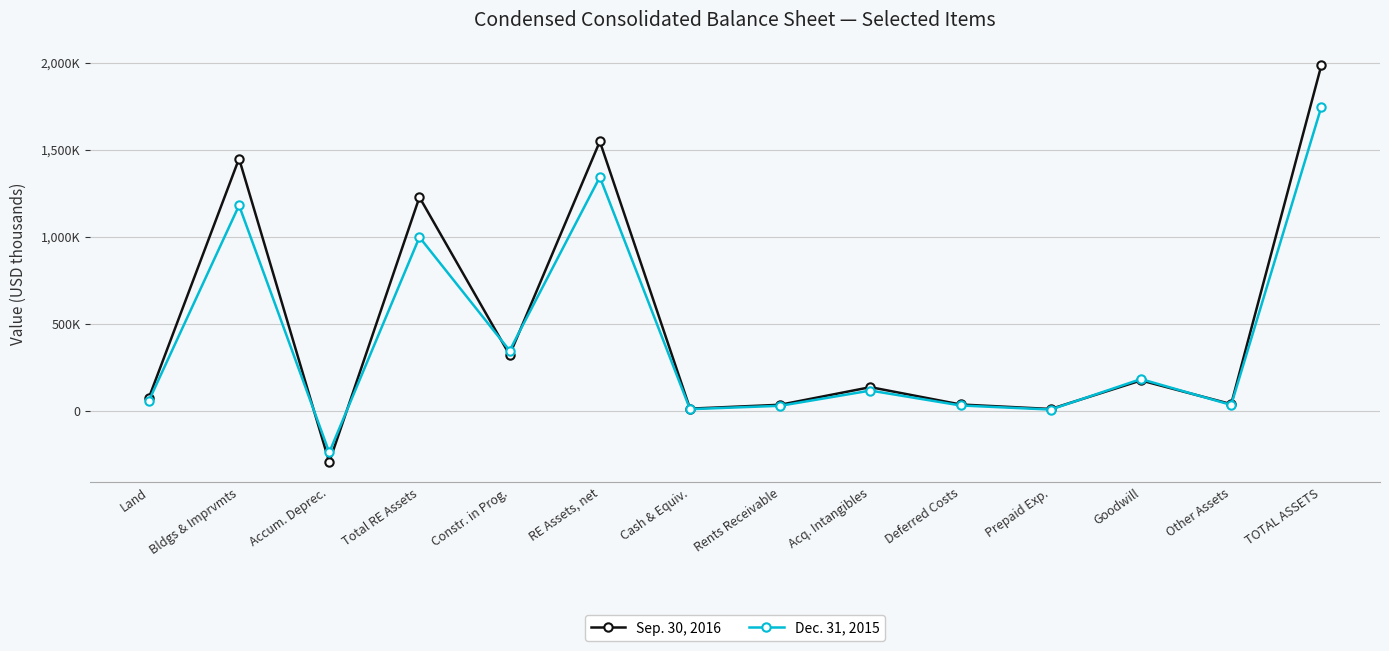

Does the chart have visible grid lines?

Yes